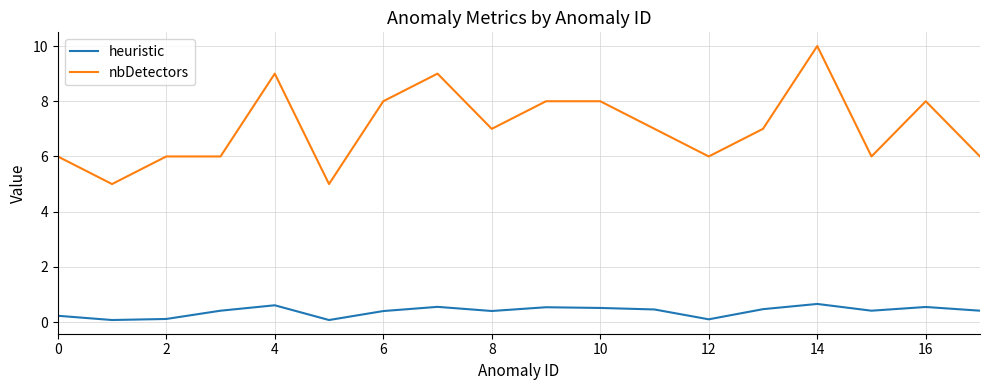

Which series has the largest total across all categories?

nbDetectors